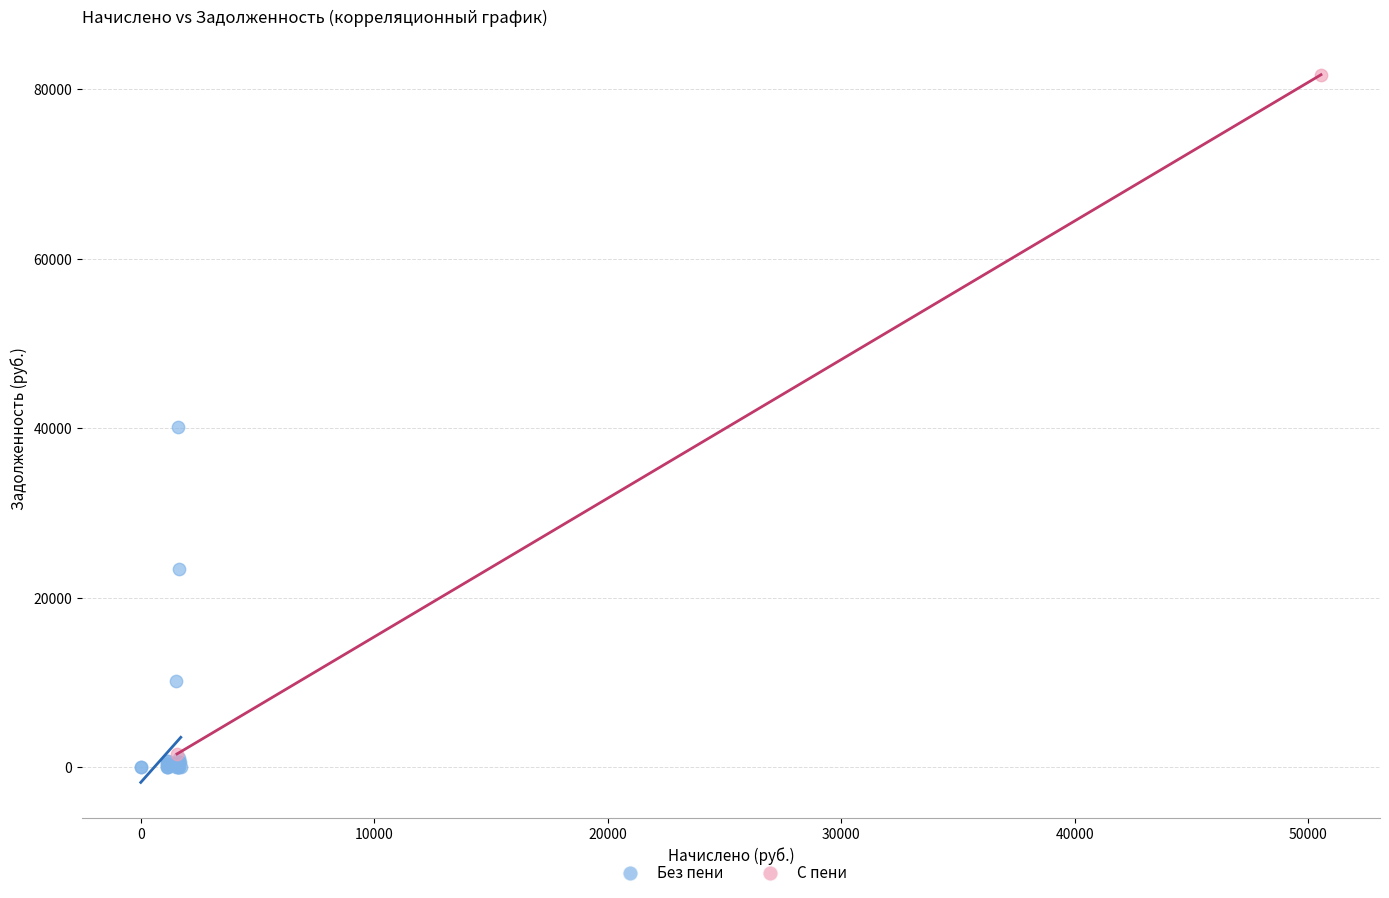

What are all the series names shown in the legend?

Без пени, С пени